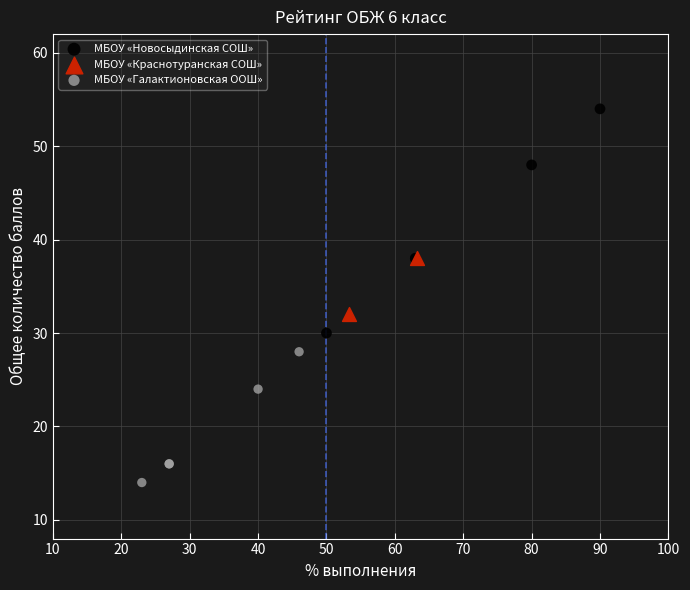

Which series reaches the maximum Y coordinate?

МБОУ «Новосыдинская СОШ»